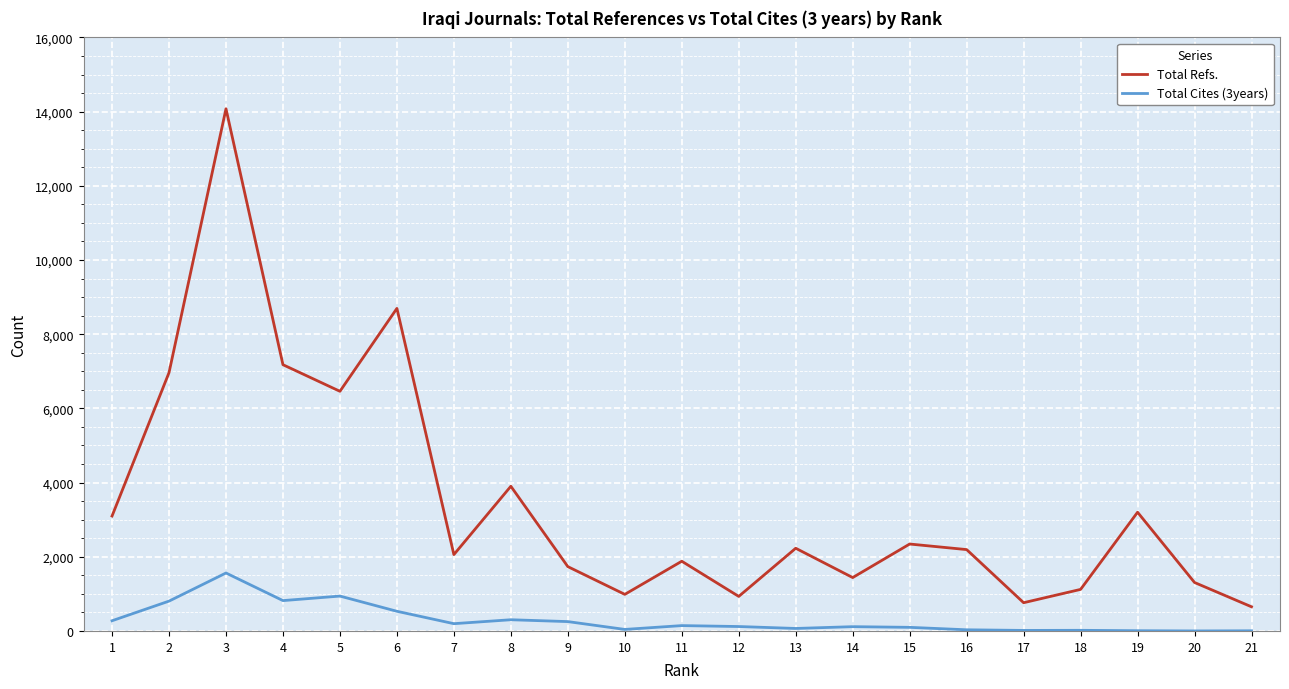

List the series in order of their overall mean, highest first.

Total Refs., Total Cites (3years)